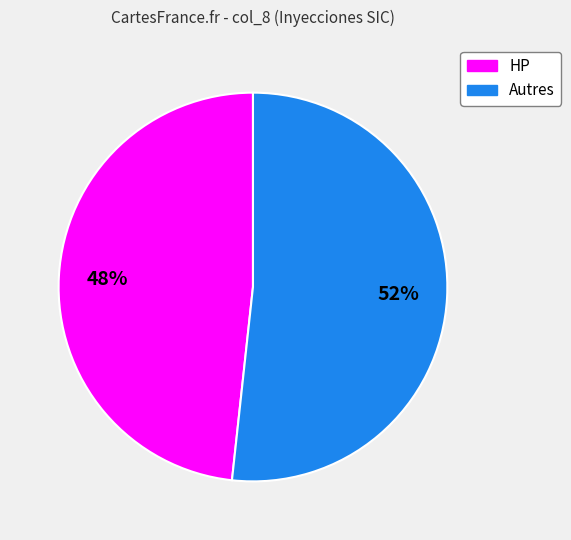

To the nearest percent, what is the average slice percentage?

50%